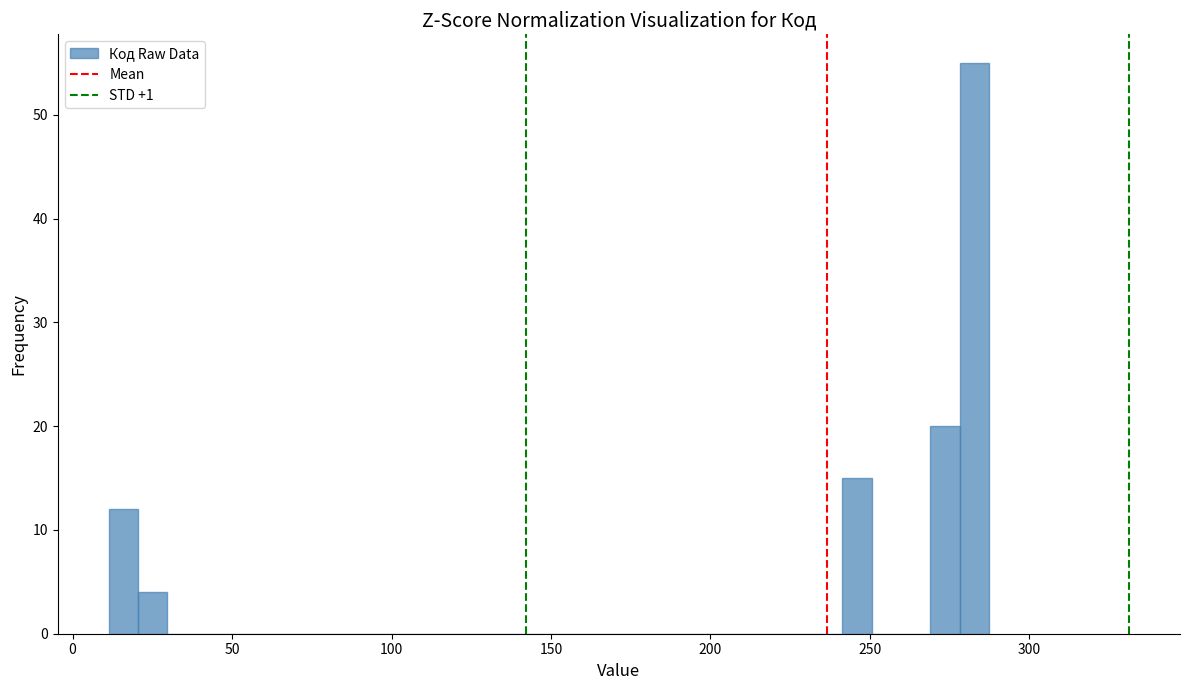

Around what value on the x-axis is the tallest bar? Give the approximate position of its centre, as read against the axis.

285